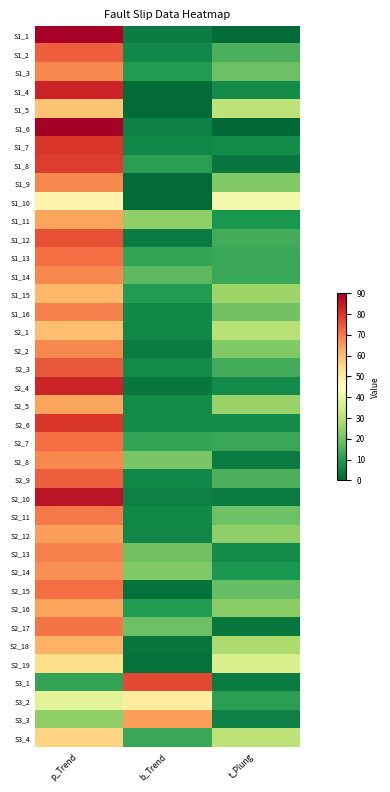

How many categories are shown in the chart?

3